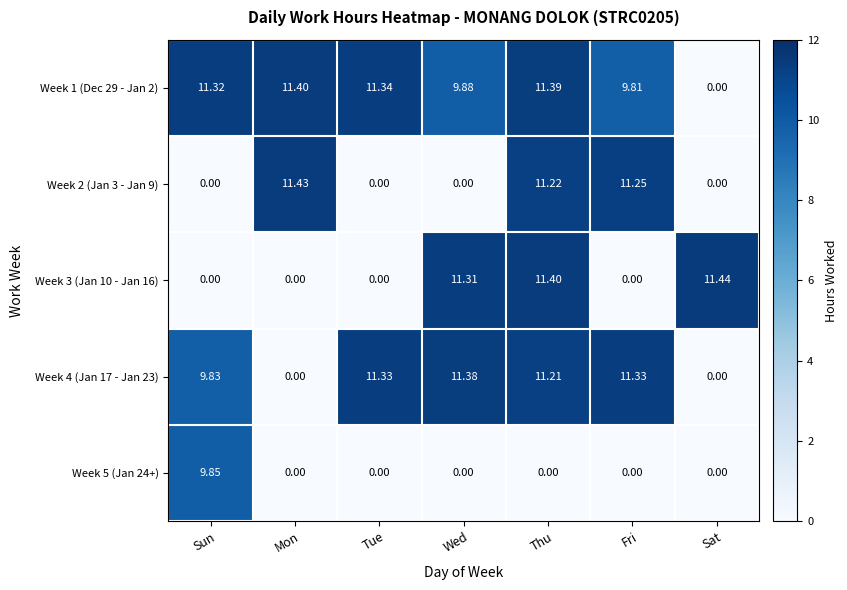

What is the maximum value shown in the chart?

11.4